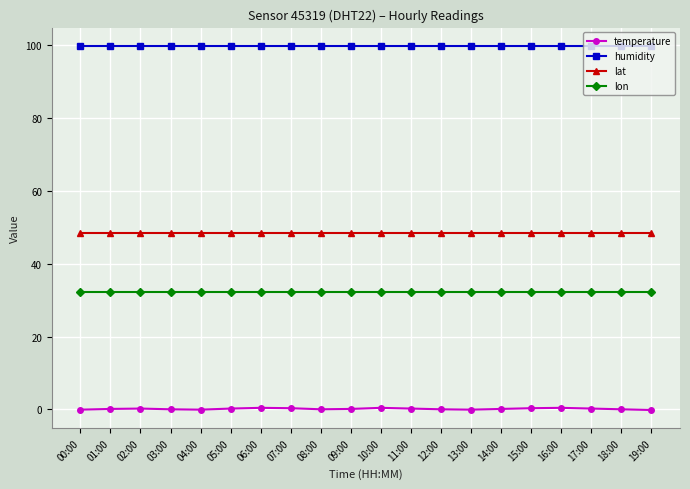

What is the highest value of the temperature series?

0.4